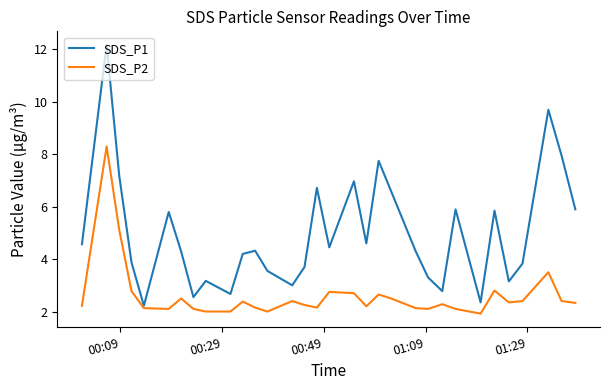

Rank the series by their maximum value, from highest to lowest.

SDS_P1, SDS_P2